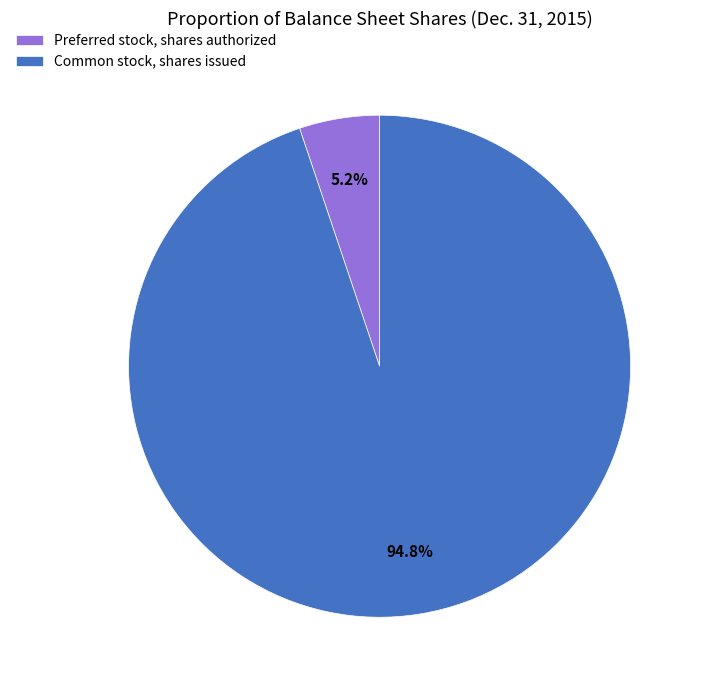

Is it true that Preferred stock, shares authorized is 5% of the pie?

True